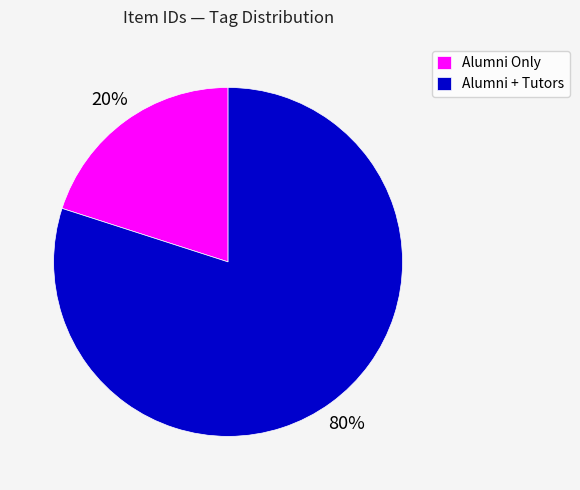

Rank the categories by value from highest to lowest.

Alumni + Tutors, Alumni Only